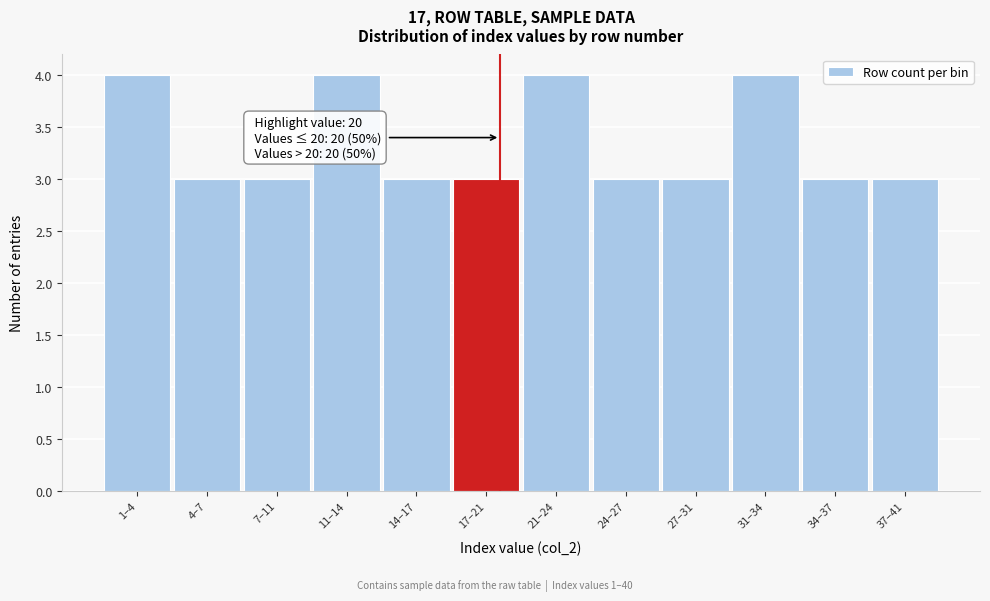

Reading right to left, what are all the values shown in this chart?

37–41=3	34–37=3	31–34=4	27–31=3	24–27=3	21–24=4	17–21=3	14–17=3	11–14=4	7–11=3	4–7=3	1–4=4